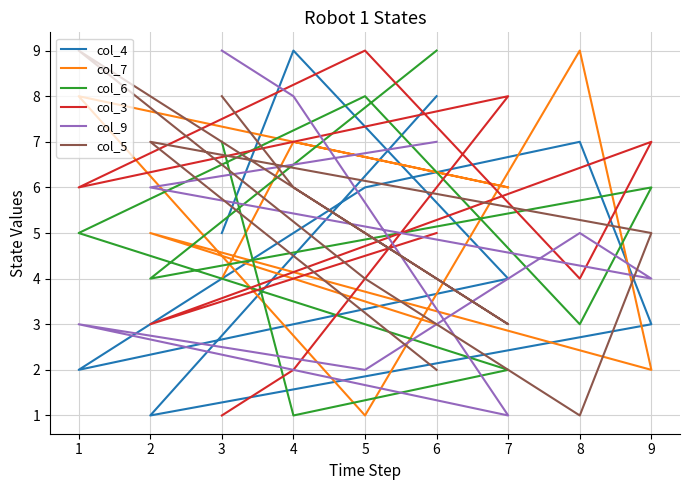

Does the chart display data point markers on the line(s)?

No